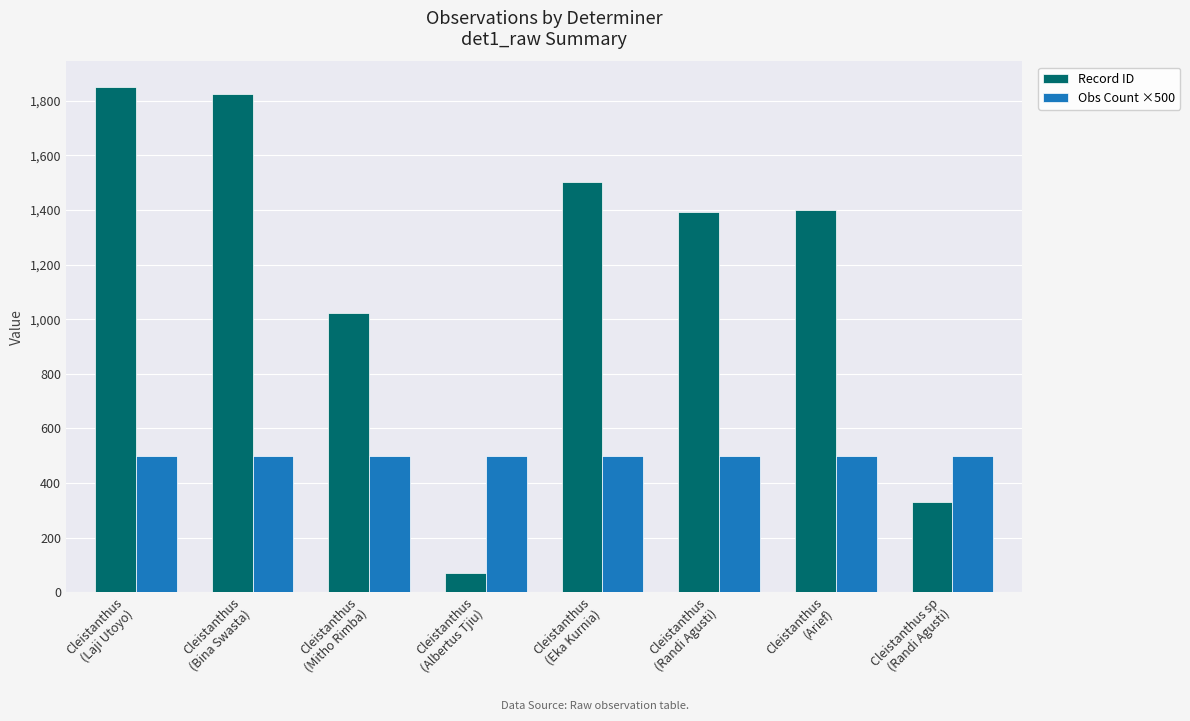

What is the minimum value shown in the chart?

71